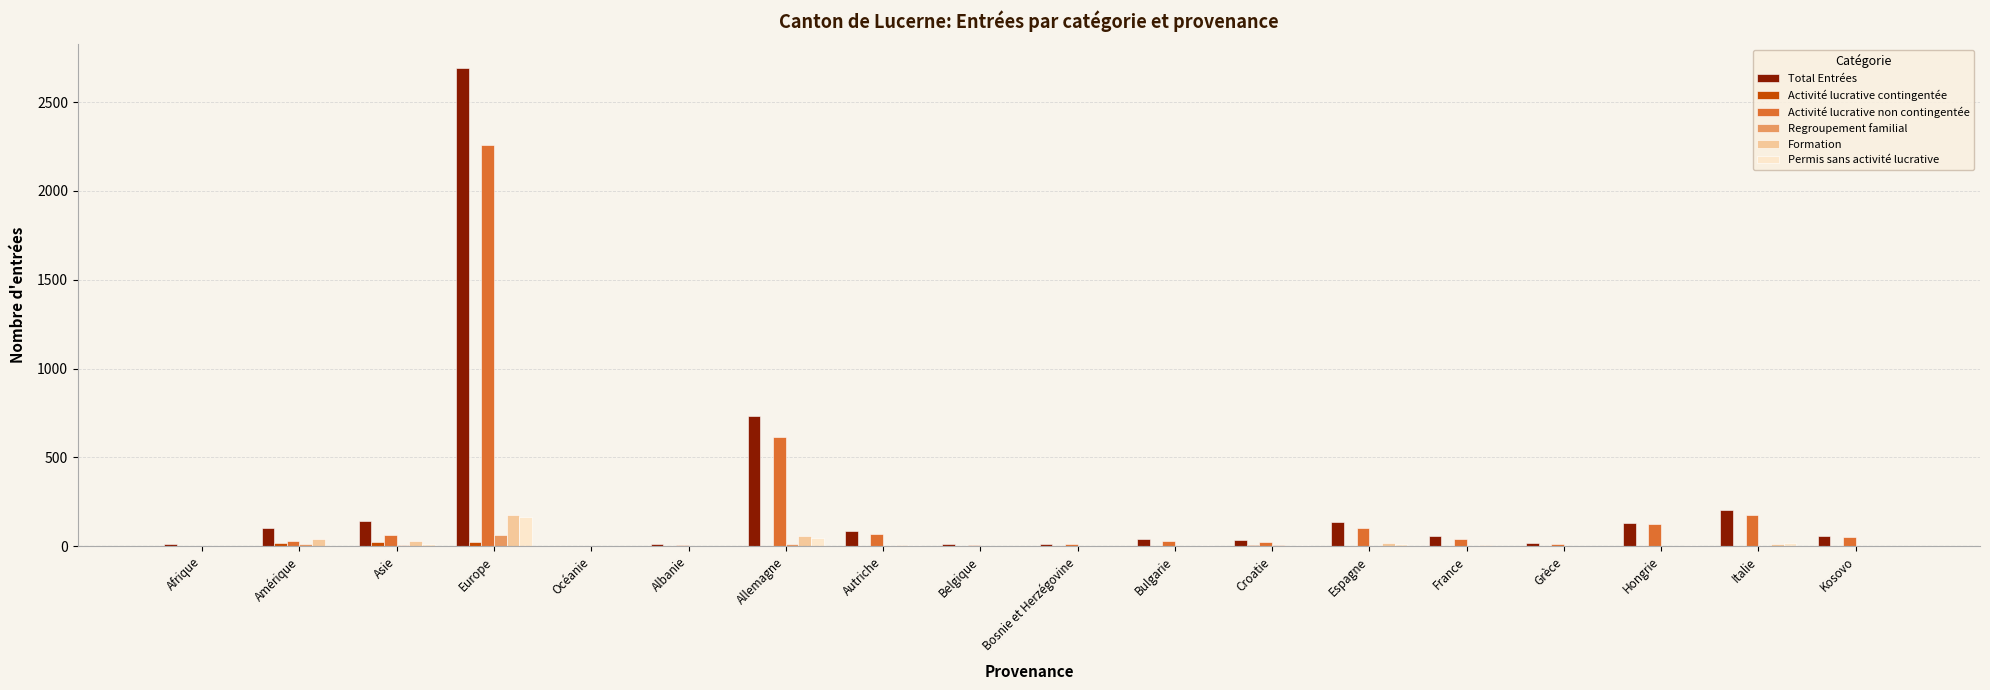

What is the total value across all series at Allemagne?

1463